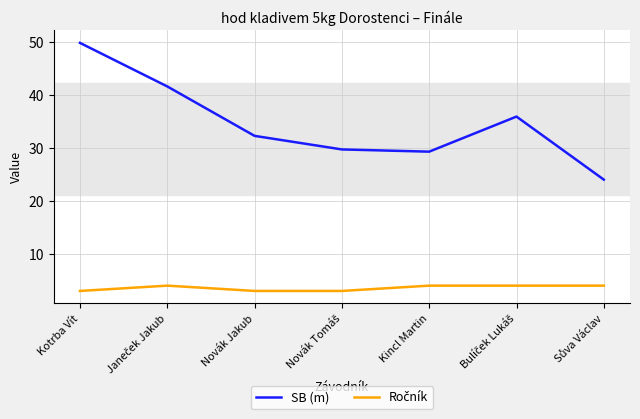

What position from the left is Novák Jakub?

3